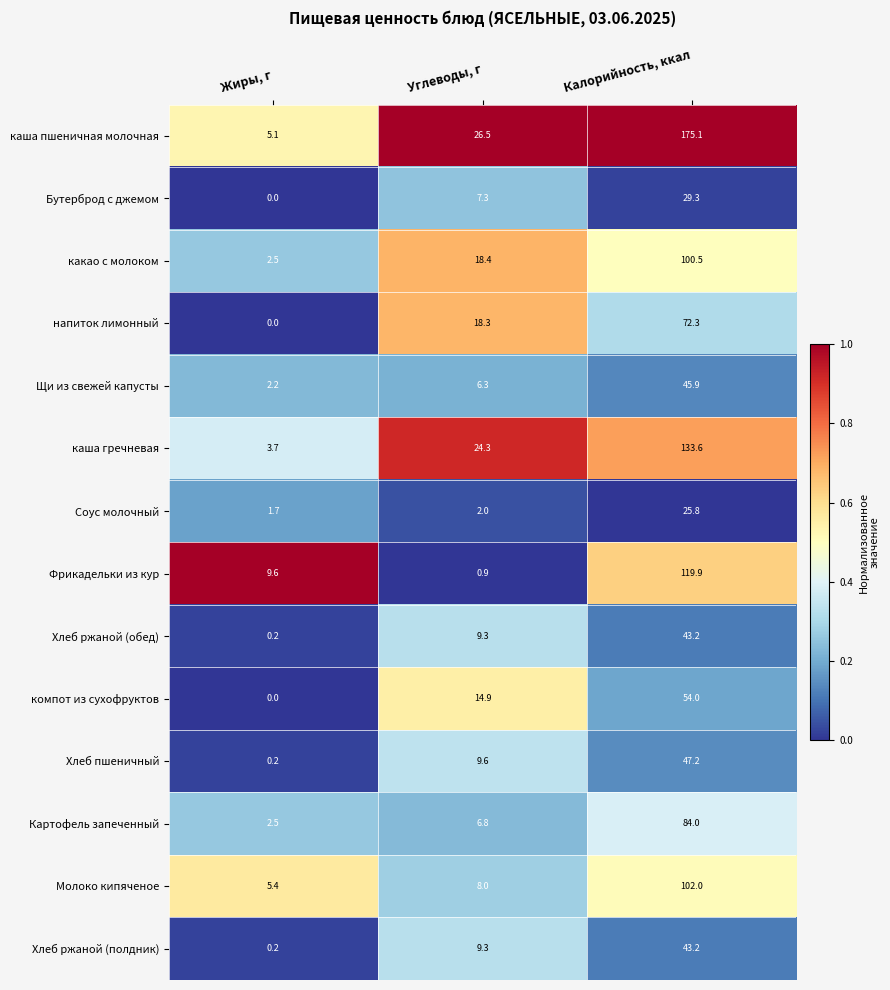

What is the sum of the Бутерброд с джемом values at Углеводы, г and Жиры, г?

7.3